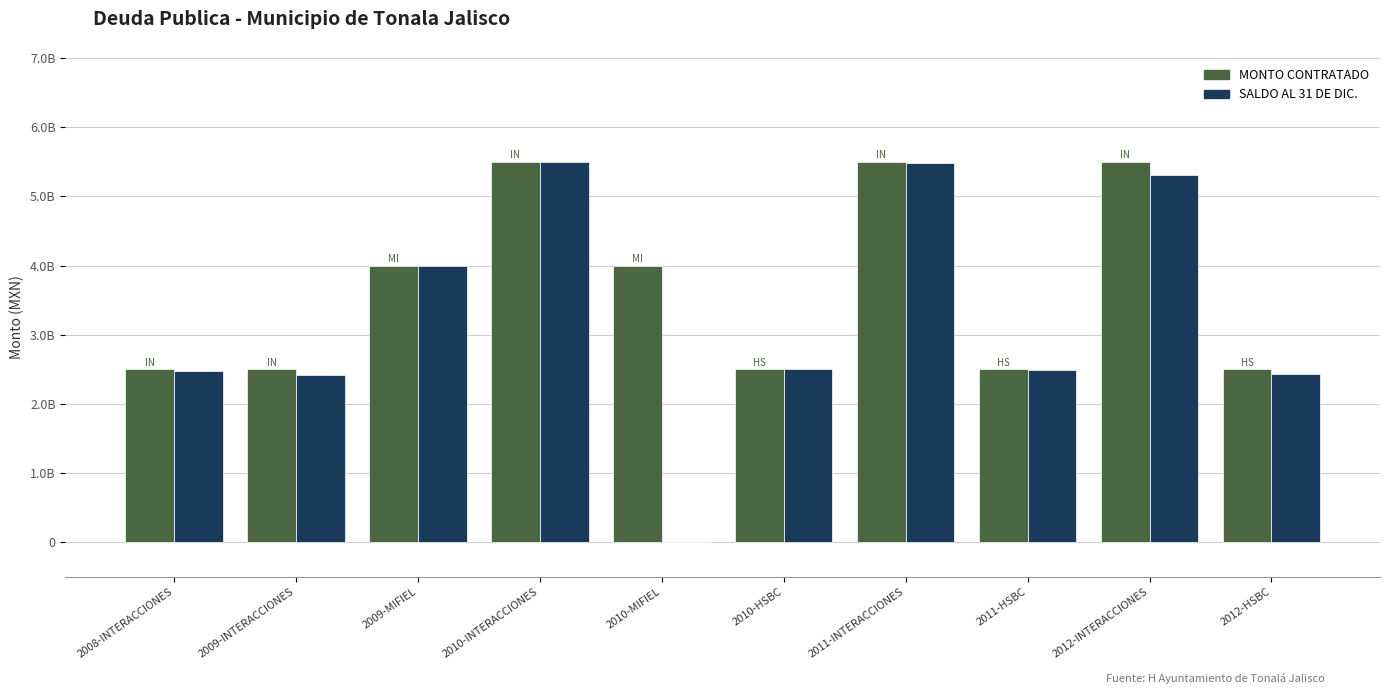

At which category does the chart reach its minimum across all series?

2010-MIFIEL